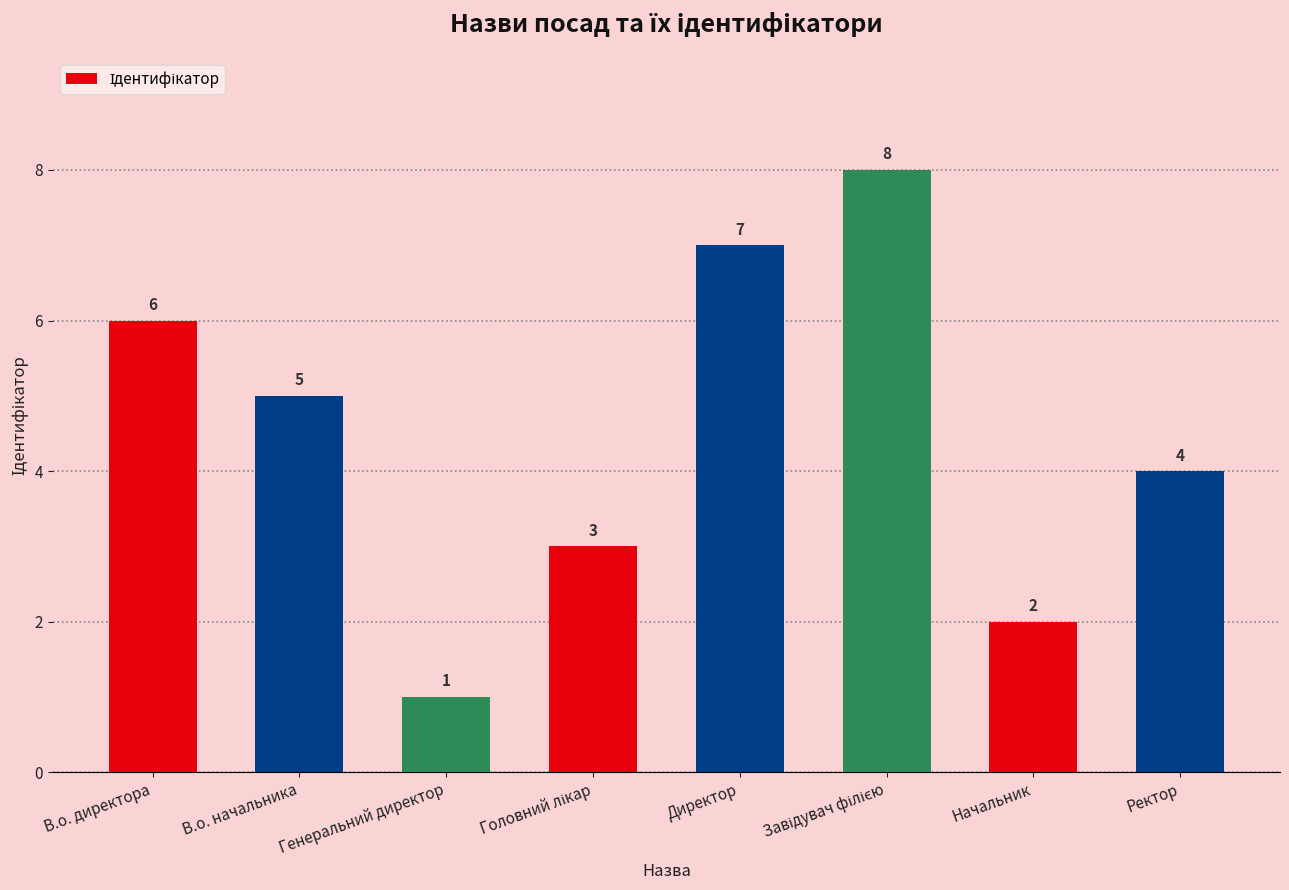

What is the greatest value displayed?

8